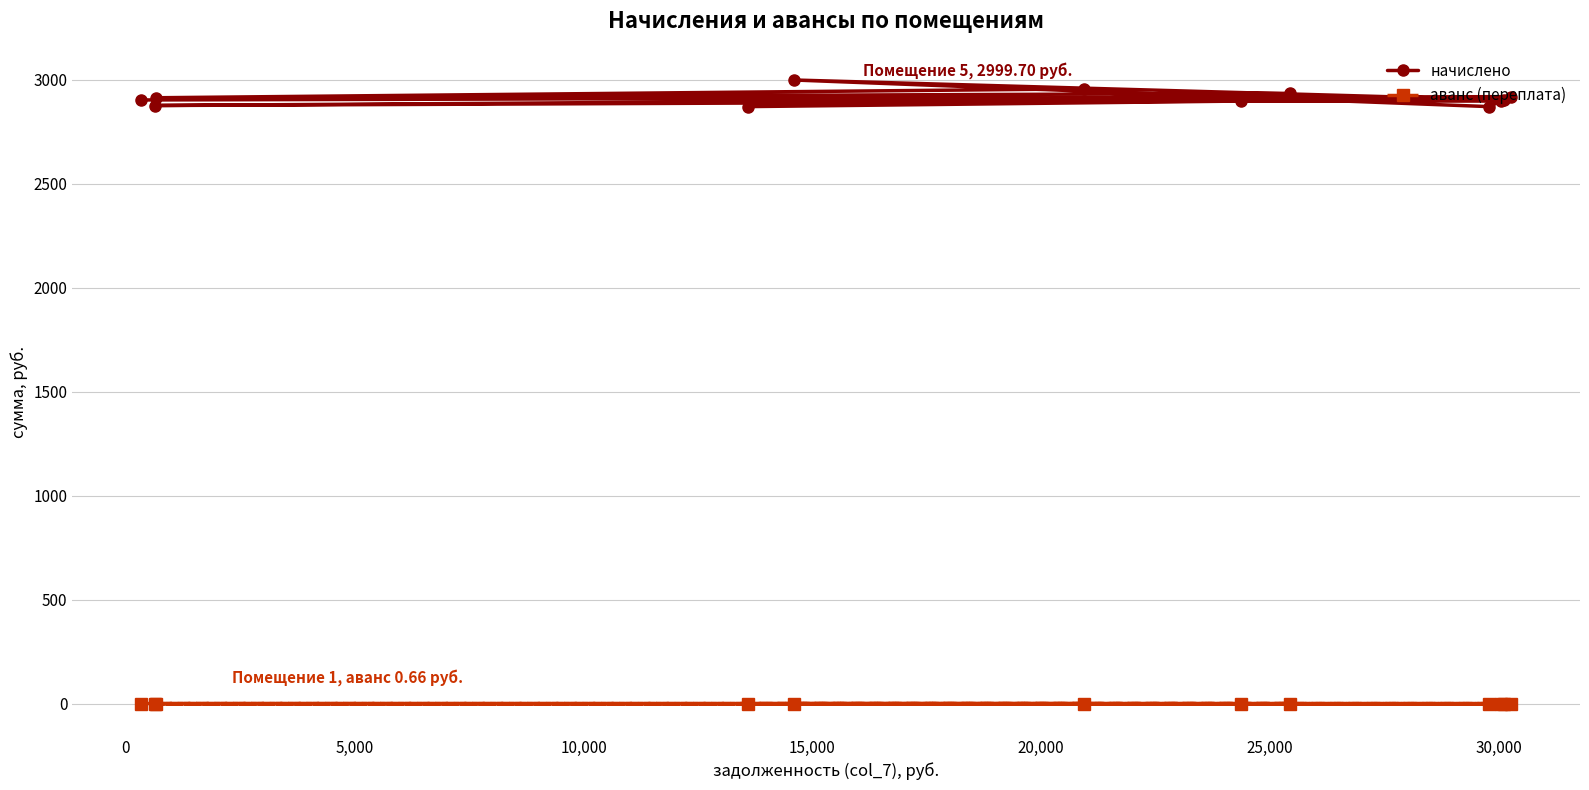

Does the chart have visible grid lines?

Yes